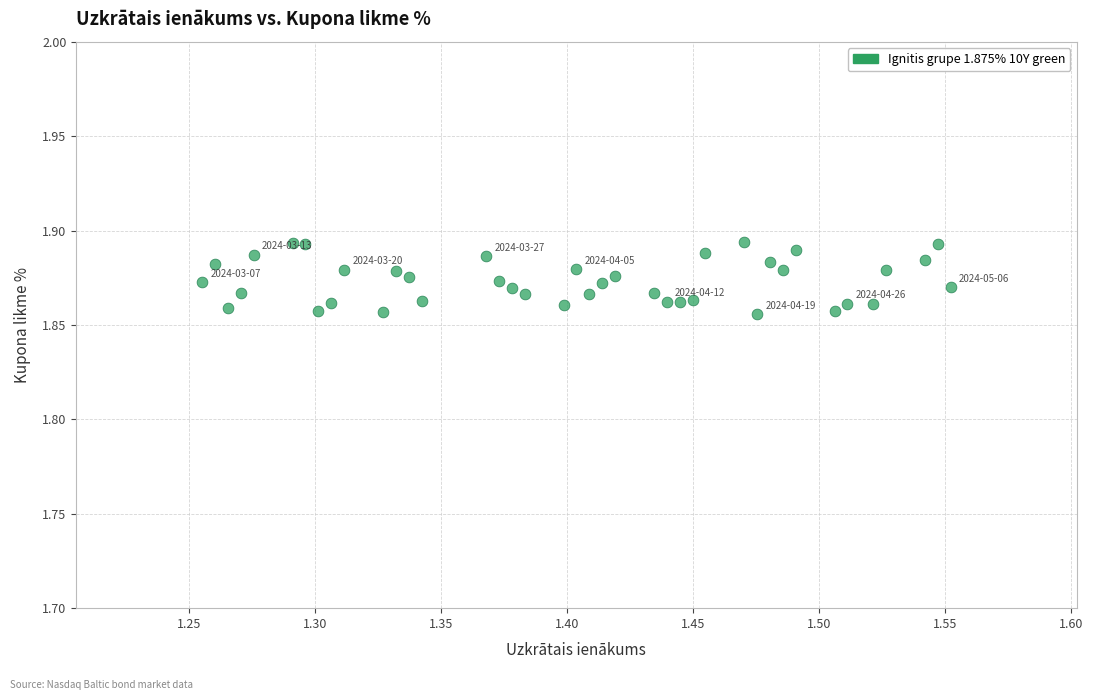

What is the range of X values (max minus min)?

0.3